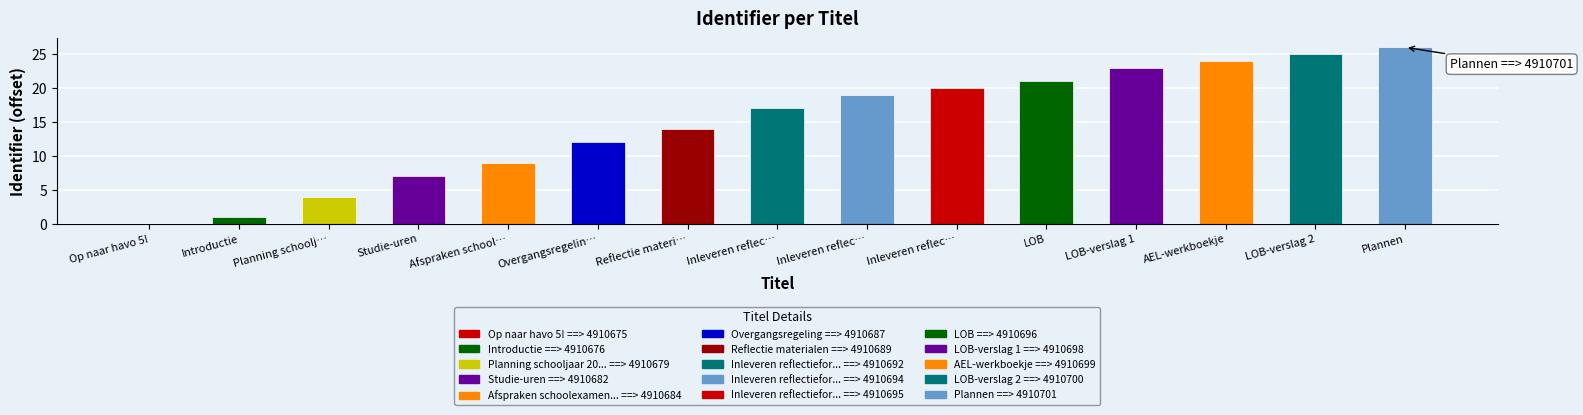

List the labels in order of value, smallest first.

Op naar havo 5!, Introductie, Planning schoolj…, Studie-uren, Afspraken school…, Overgangsregelin…, Reflectie materi…, Inleveren reflec…, Inleveren reflec…, Inleveren reflec…, LOB, LOB-verslag 1, AEL-werkboekje, LOB-verslag 2, Plannen